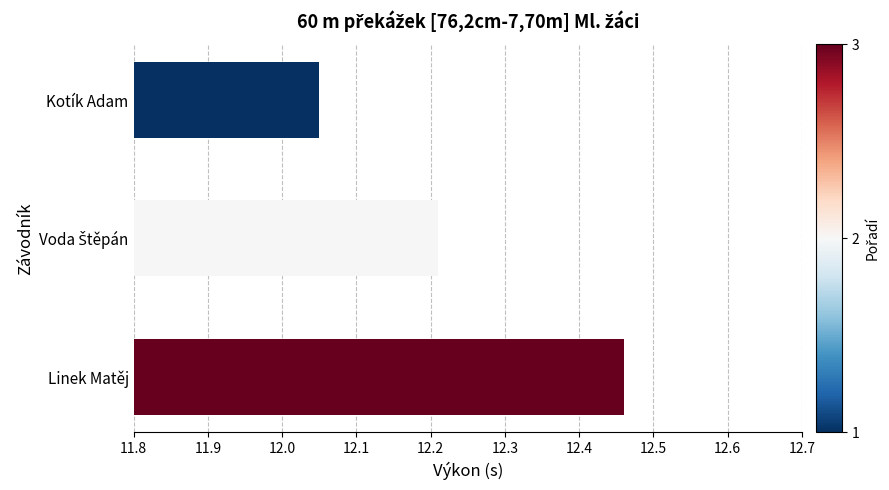

What position from the top is Kotík Adam?

1